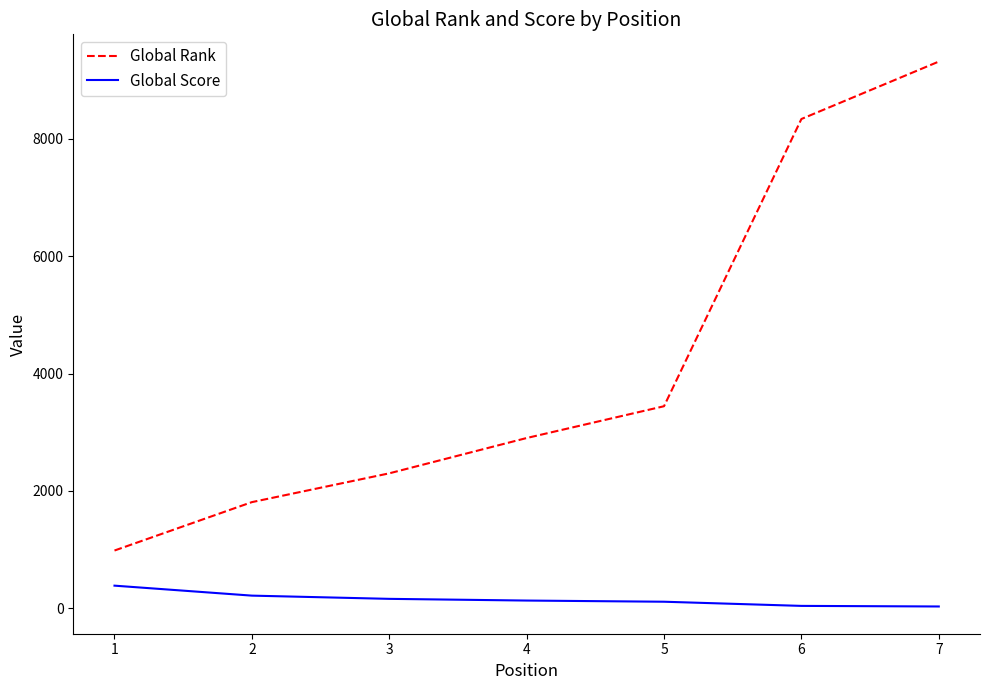

List the series in order of their peak value, lowest first.

Global Score, Global Rank